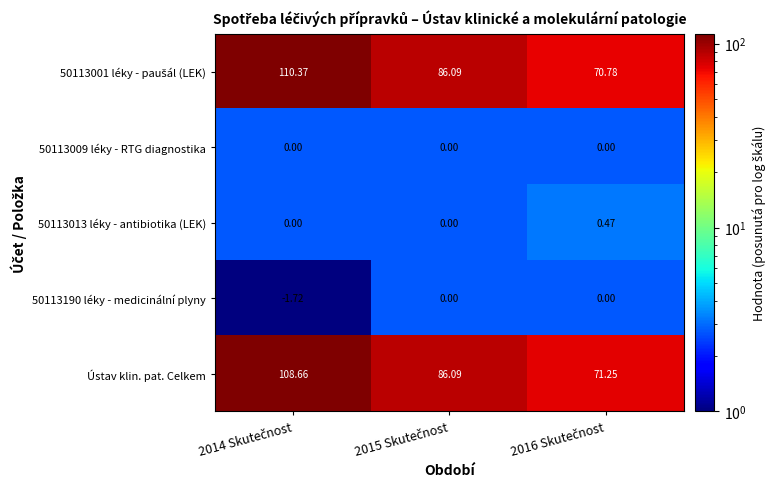

Count the number of categories in the chart.

3